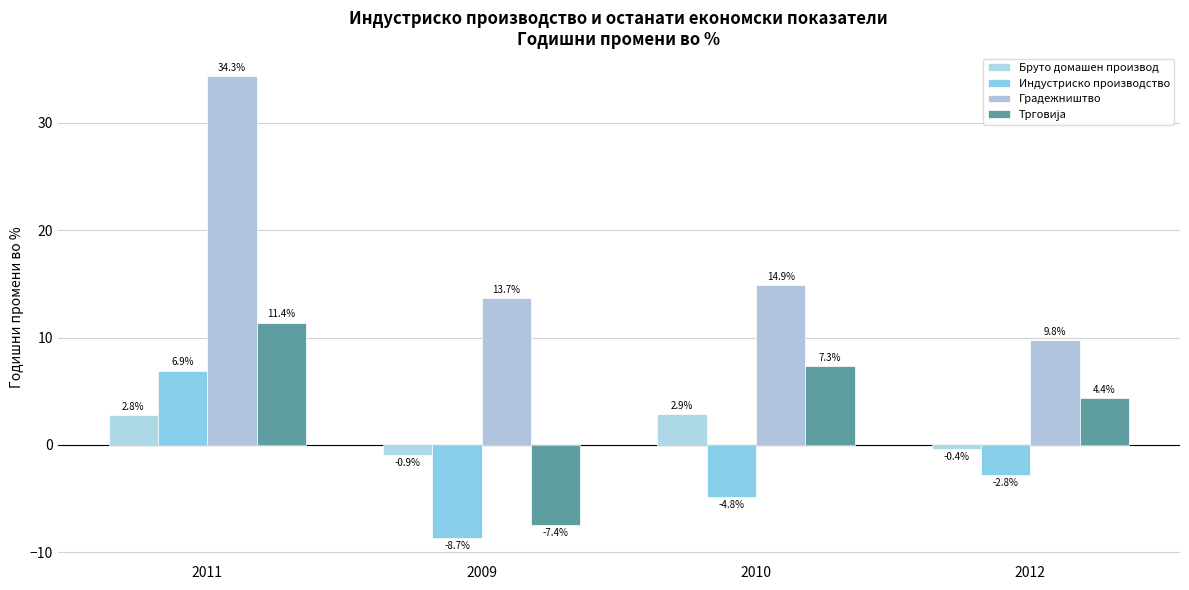

At which label does Бруто домашен производ first exceed 2?

2011